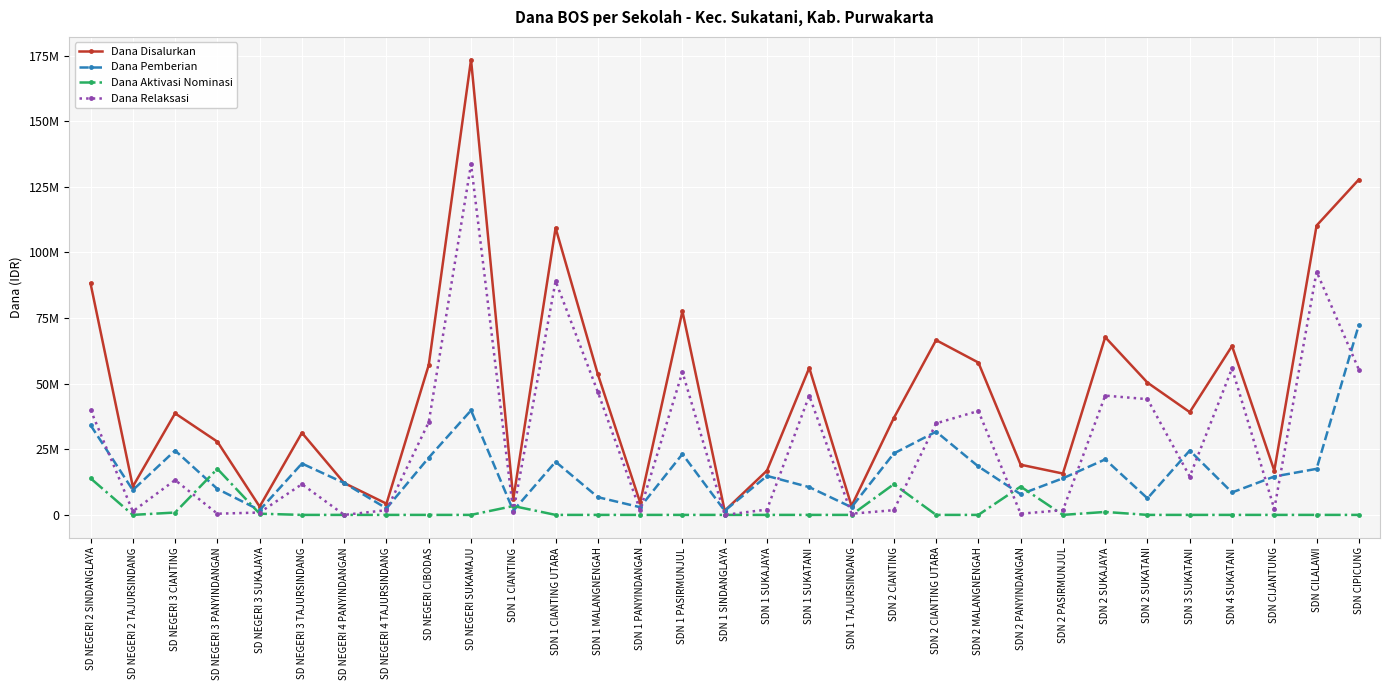

Which series has the widest spread of values?

Dana Disalurkan